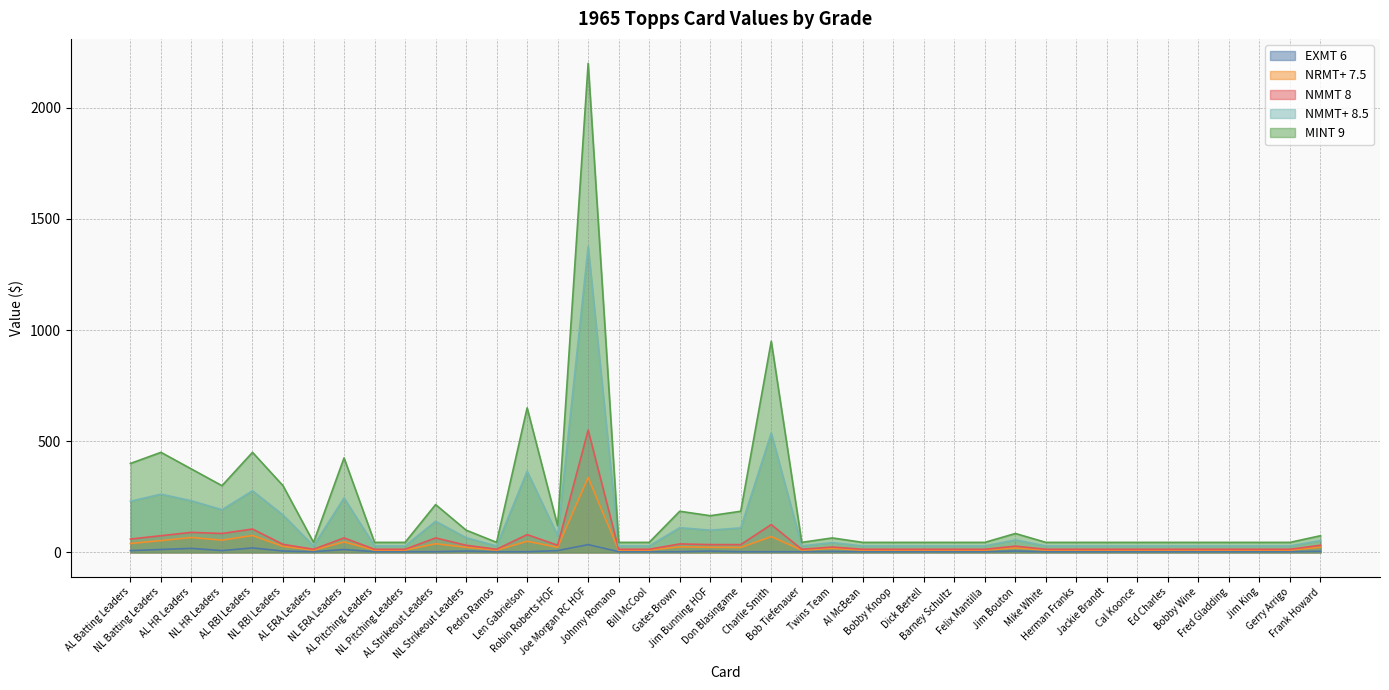

What is the minimum value for NMMT+ 8.5?

29